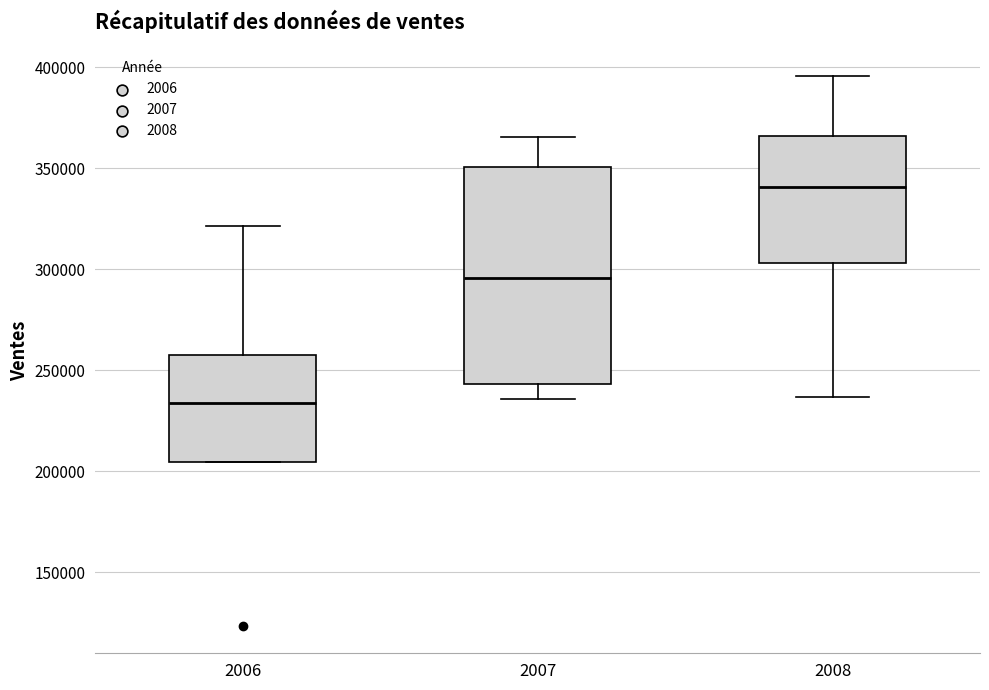

Which box has the highest median line?

2008